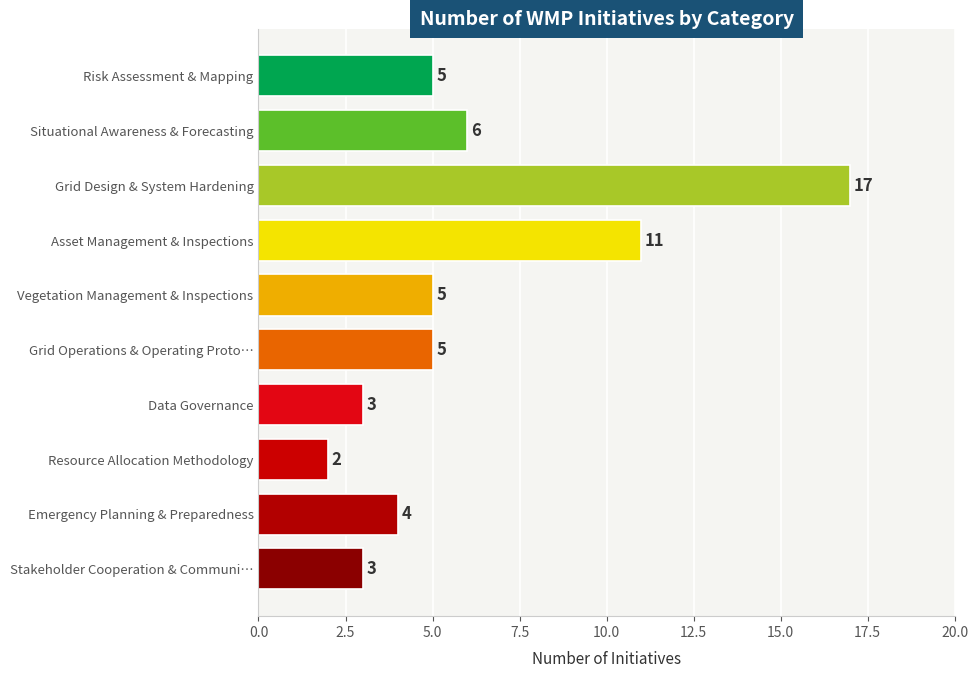

Reading top to bottom, transcribe all the data shown in this chart.

Risk Assessment & Mapping=5	Situational Awareness & Forecasting=6	Grid Design & System Hardening=17	Asset Management & Inspections=11	Vegetation Management & Inspections=5	Grid Operations & Operating Proto…=5	Data Governance=3	Resource Allocation Methodology=2	Emergency Planning & Preparedness=4	Stakeholder Cooperation & Communi…=3